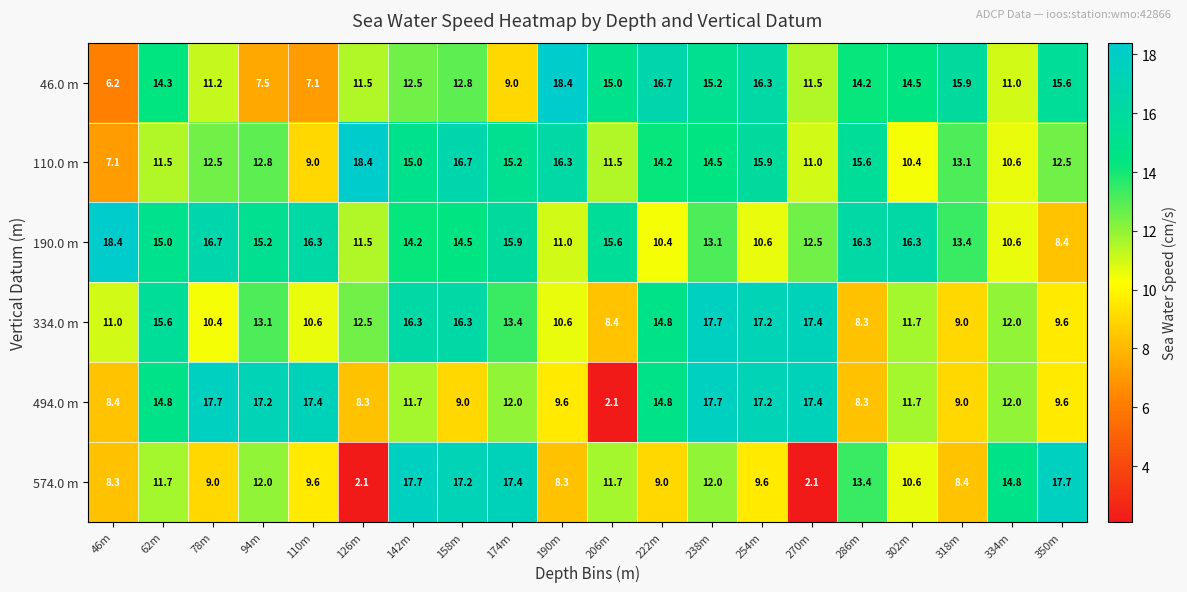

At which label does 110.0 m first exceed 13?

126m